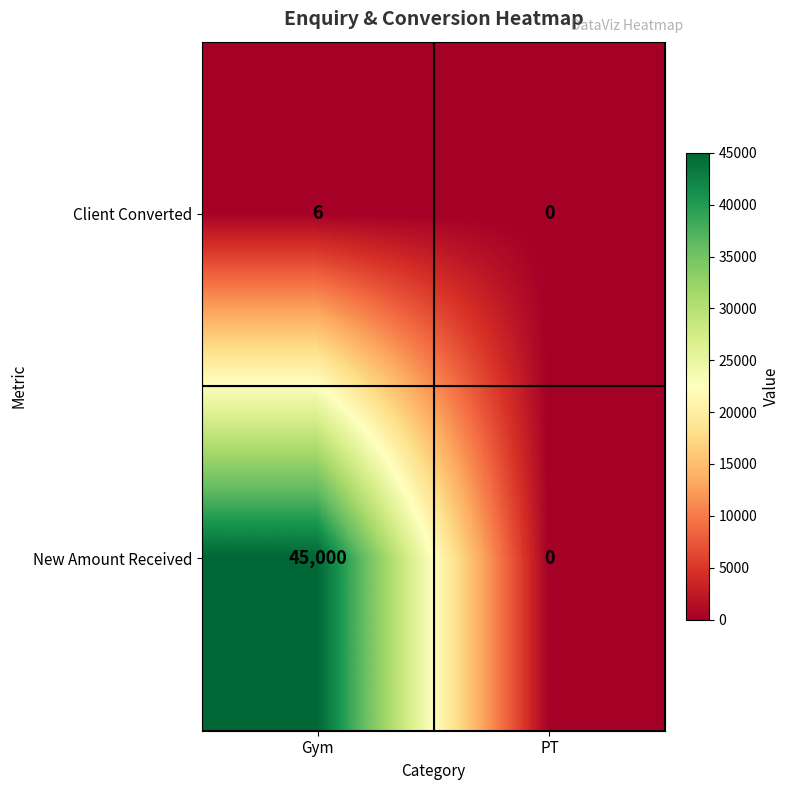

Which series has the largest range (max minus min)?

New Amount Received